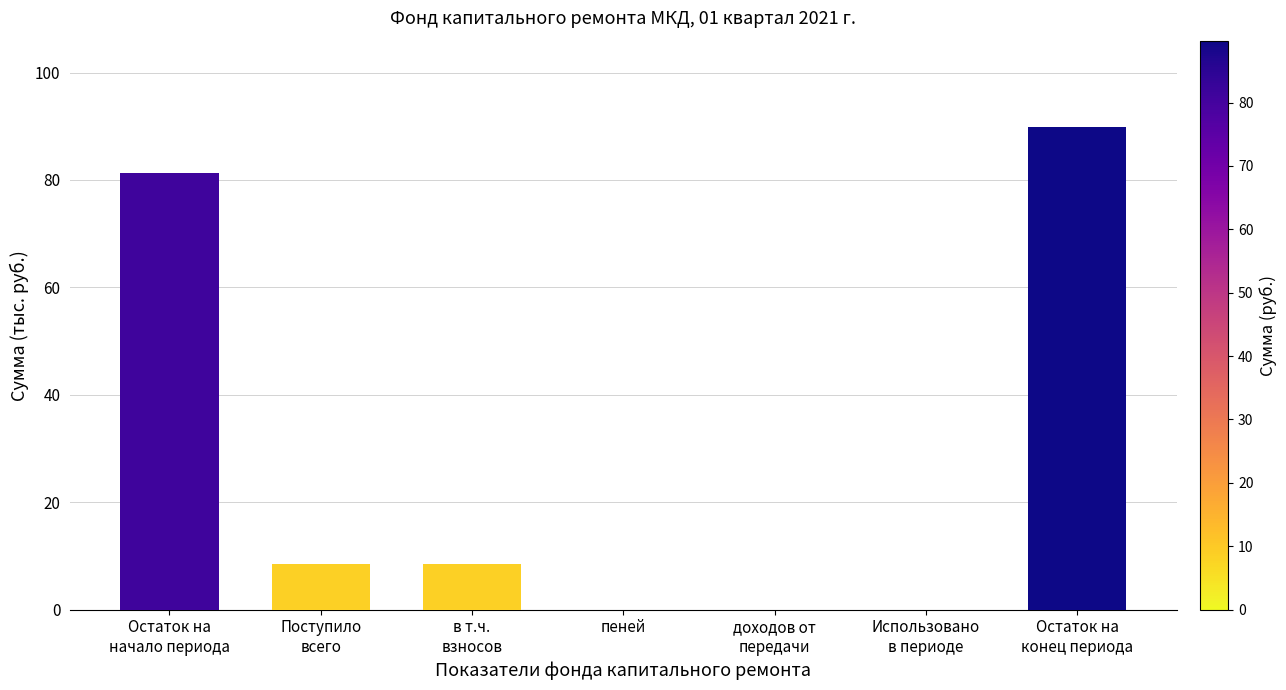

What is the maximum value shown in the chart?

89.8